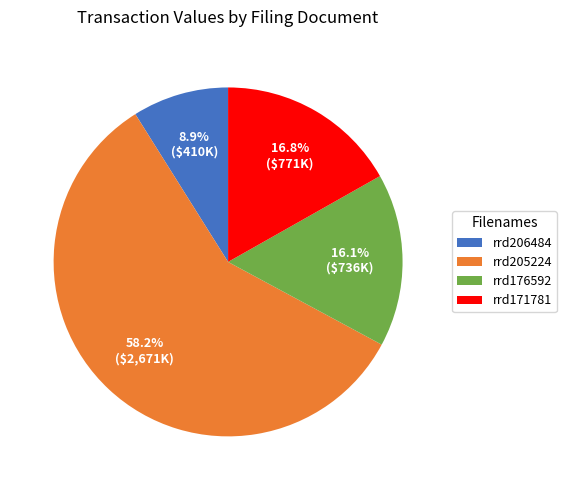

What is the smallest slice in the pie chart?

rrd206484